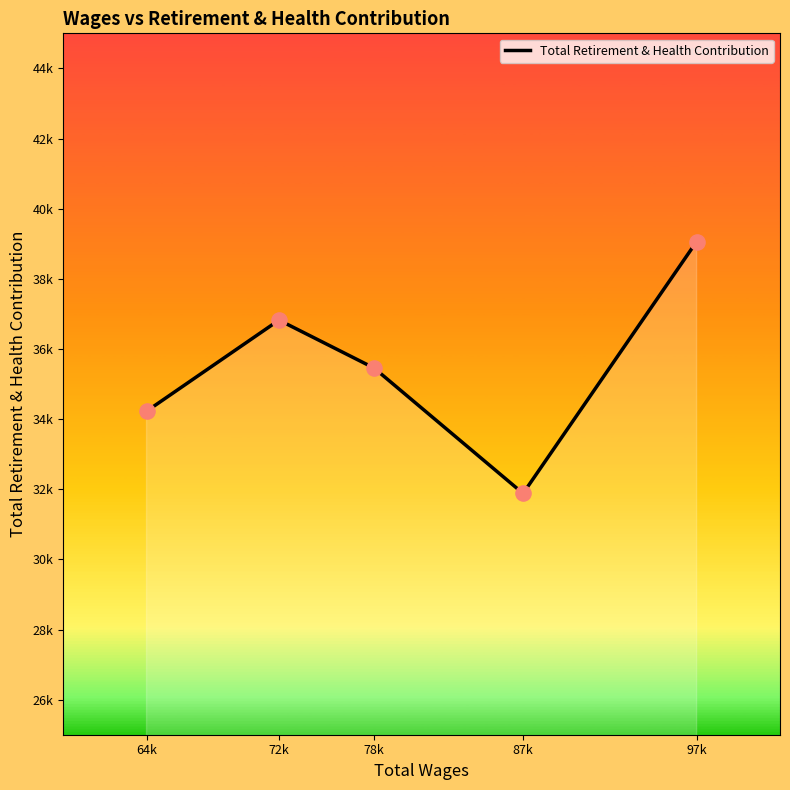

Between 78k and 87k, which is larger?

78k